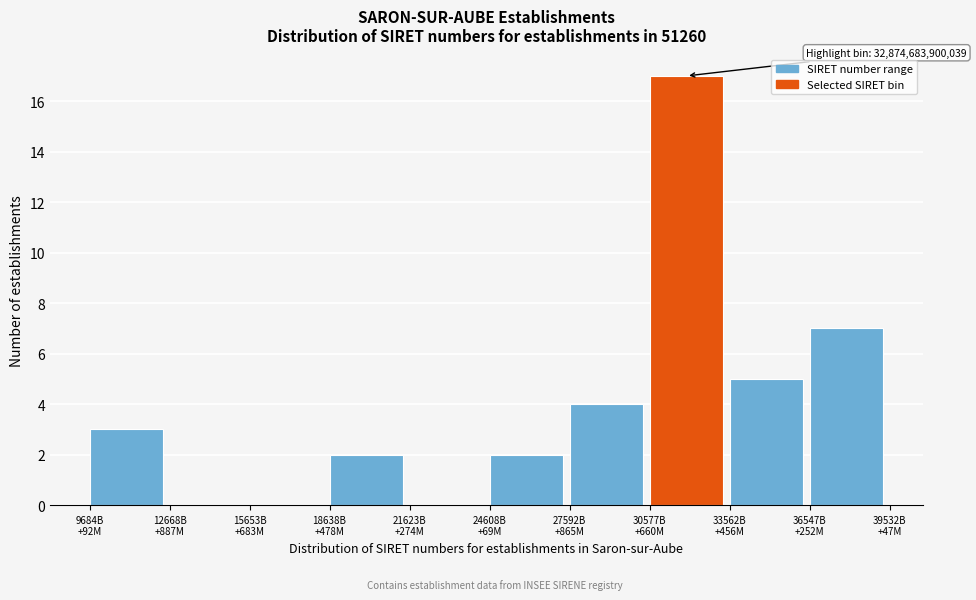

What is the sum of all values?

40